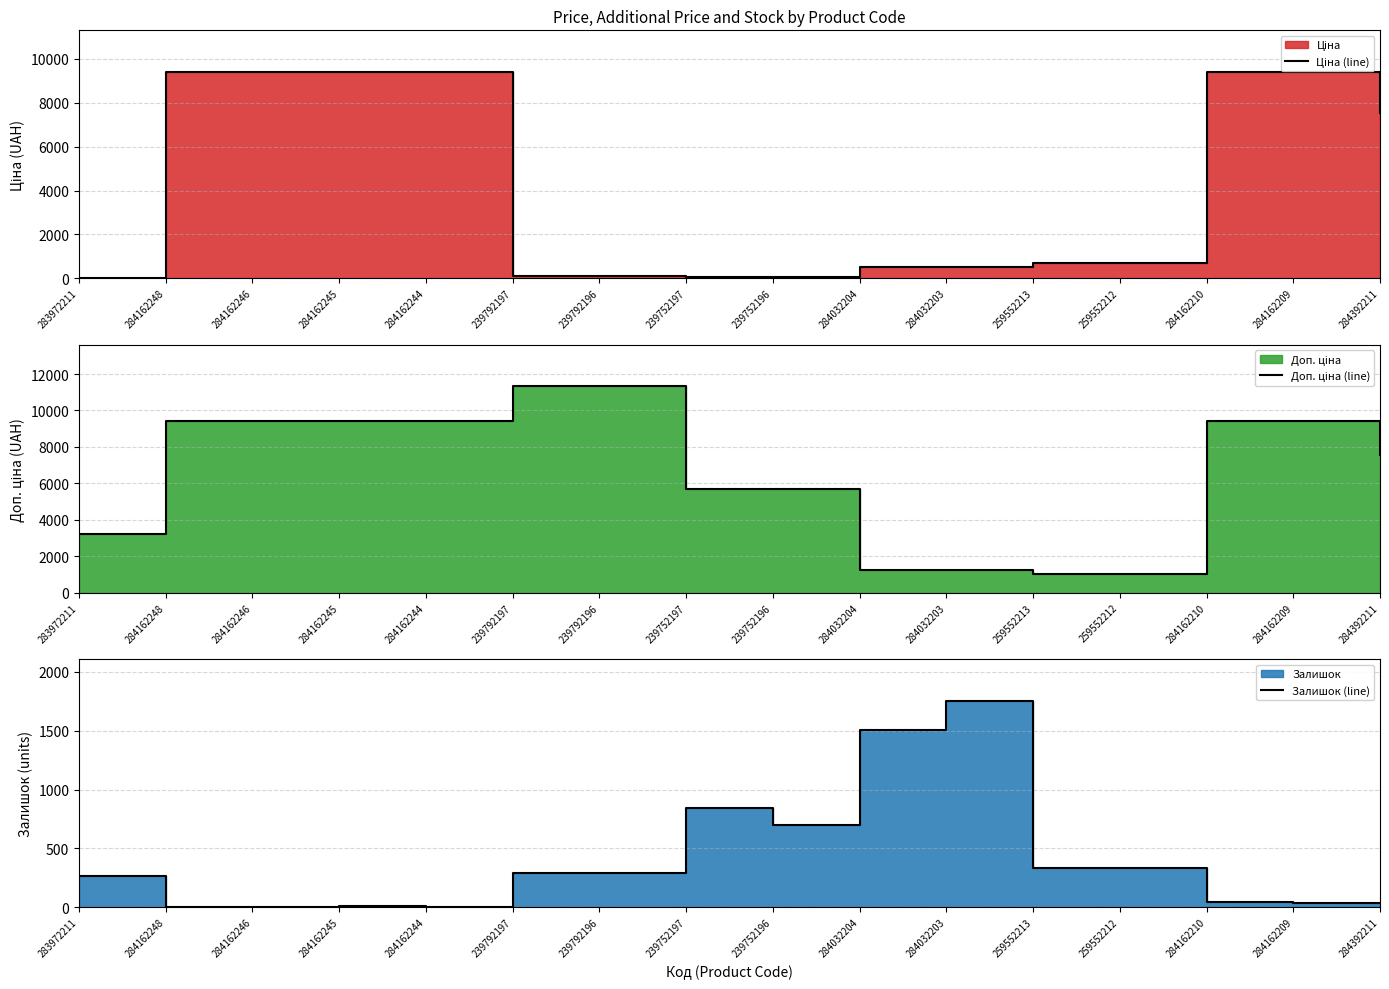

Reading left to right, what are all the values shown in this chart?

Ціна (line): 283972211=32.0	284162248=9416.9	284162246=9416.9	284162245=9416.9	284162244=9416.9	239792197=113.3	239792196=113.3	239752197=56.7	239752196=56.7	284032204=535.4	284032203=535.4	259552213=689.1	259552212=689.1	284162210=9416.9	284162209=9416.9	284392211=7545.9
Доп. ціна (line): 283972211=3205.0	284162248=9416.9	284162246=9416.9	284162245=9416.9	284162244=9416.9	239792197=11334.0	239792196=11334.0	239752197=5667.0	239752196=5667.0	284032204=1227.2	284032203=1227.2	259552213=1017.8	259552212=1017.8	284162210=9416.9	284162209=9416.9	284392211=7545.9
Залишок (line): 283972211=264.0	284162248=0.0	284162246=0.0	284162245=7.0	284162244=1.0	239792197=289.0	239792196=290.0	239752197=845.0	239752196=698.0	284032204=1506.0	284032203=1756.0	259552213=330.0	259552212=333.0	284162210=48.0	284162209=34.0	284392211=39.0